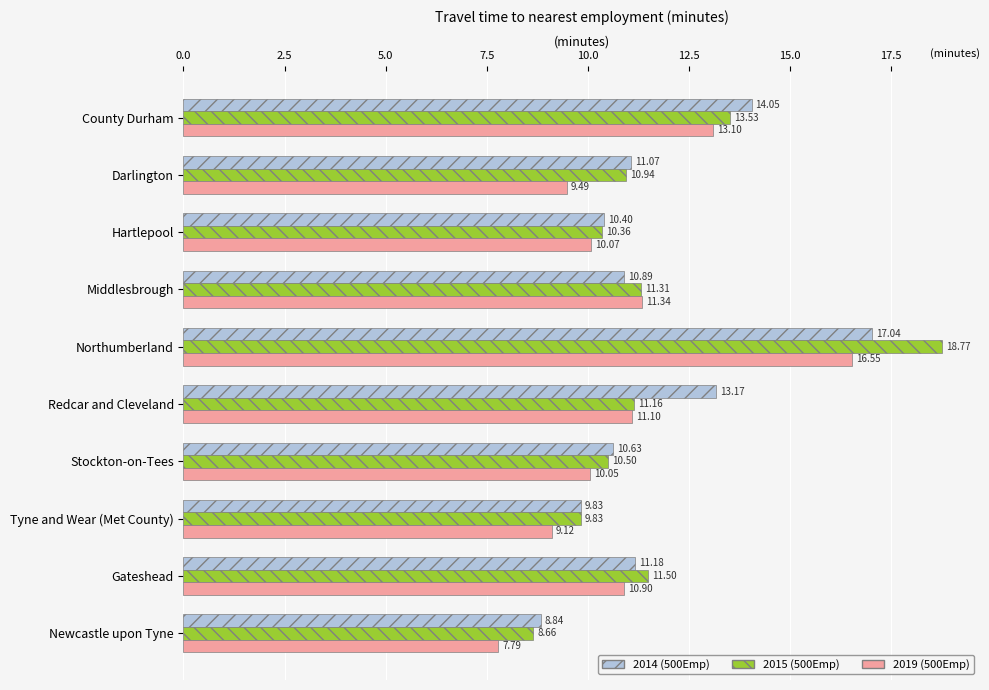

Which series has the largest total across all categories?

2014 (500Emp)